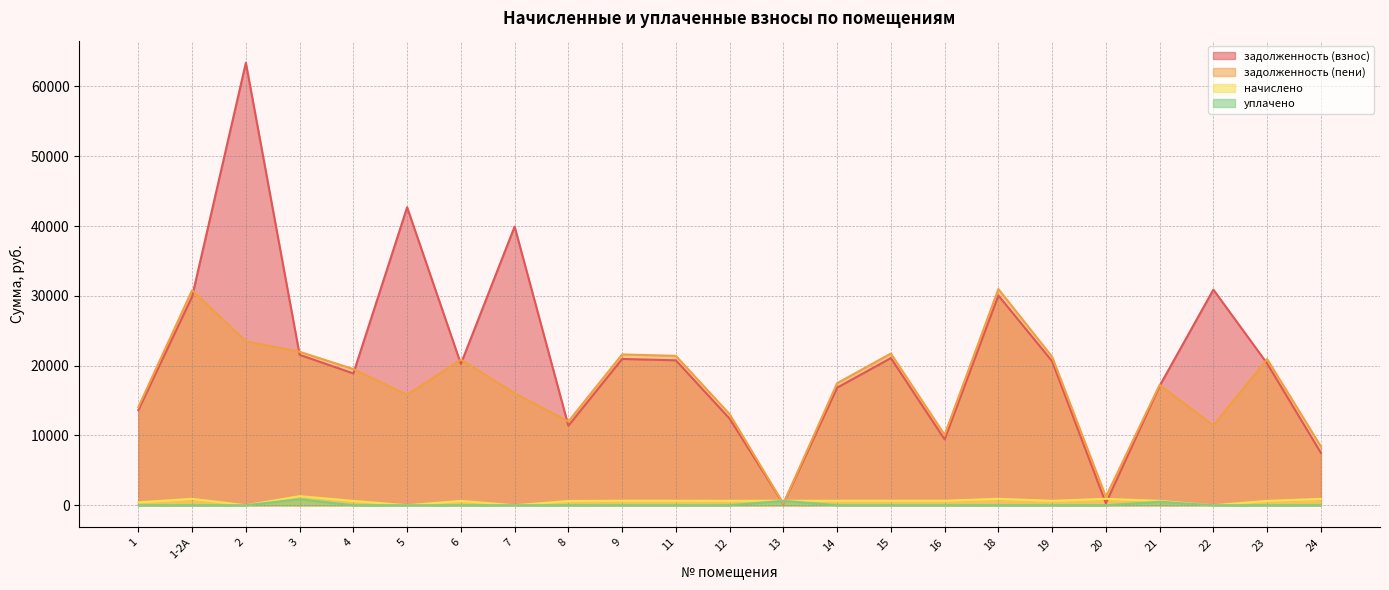

Where is задолженность (взнос) nearest to the value 31791?

22